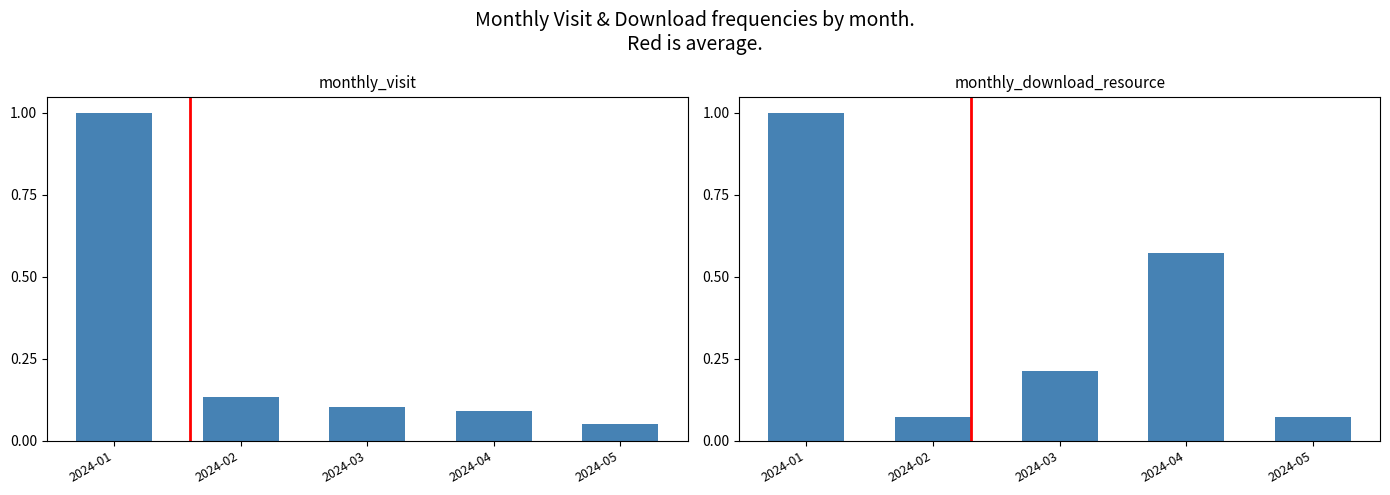

What is the difference between the highest and lowest values at 2024-02?

0.1